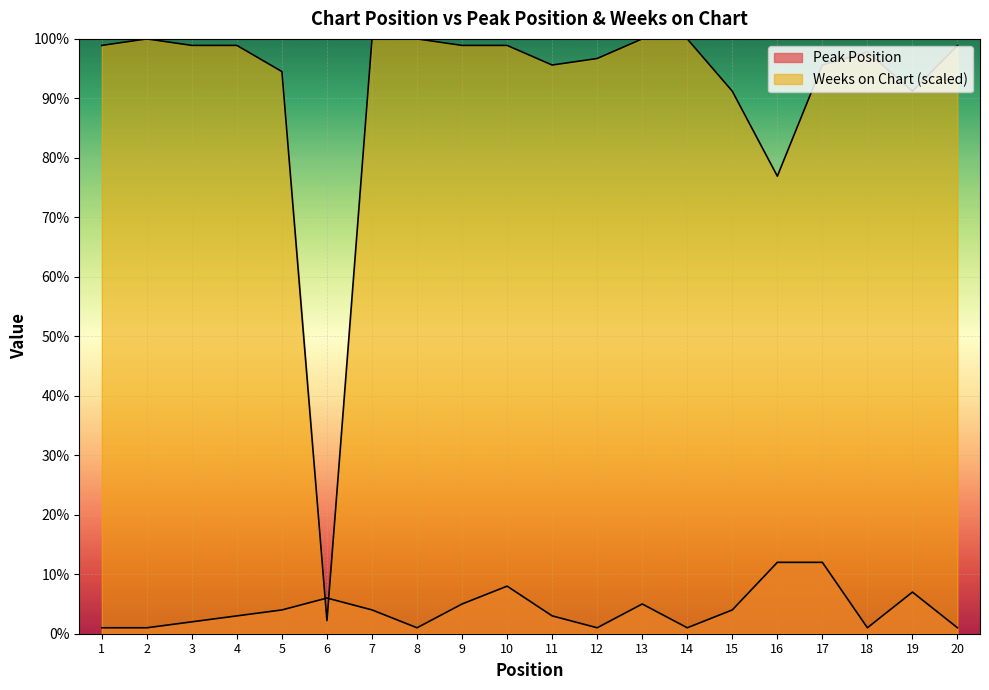

In Weeks on Chart, how many points are lower than both neighbors (excluding endpoints)?

4